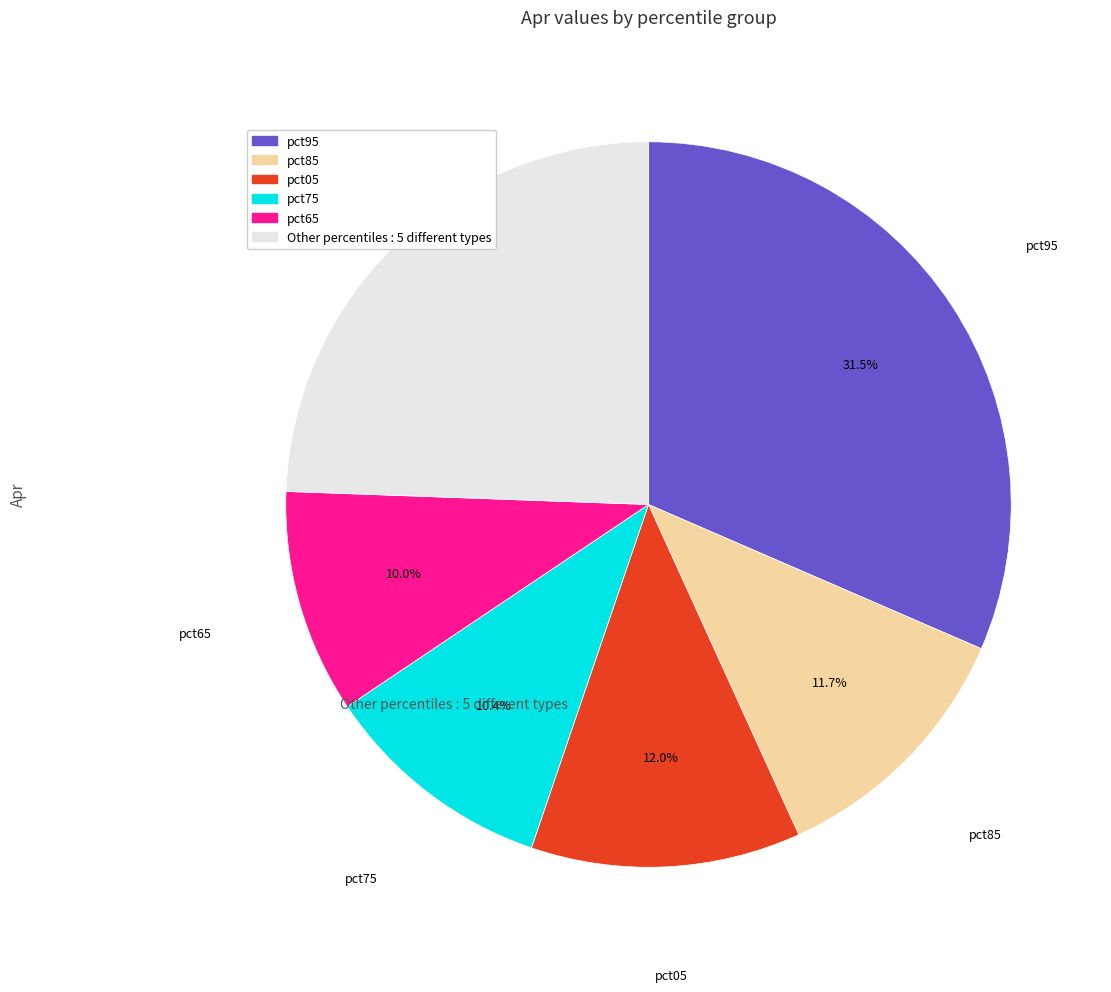

Does any single category account for the majority?

No